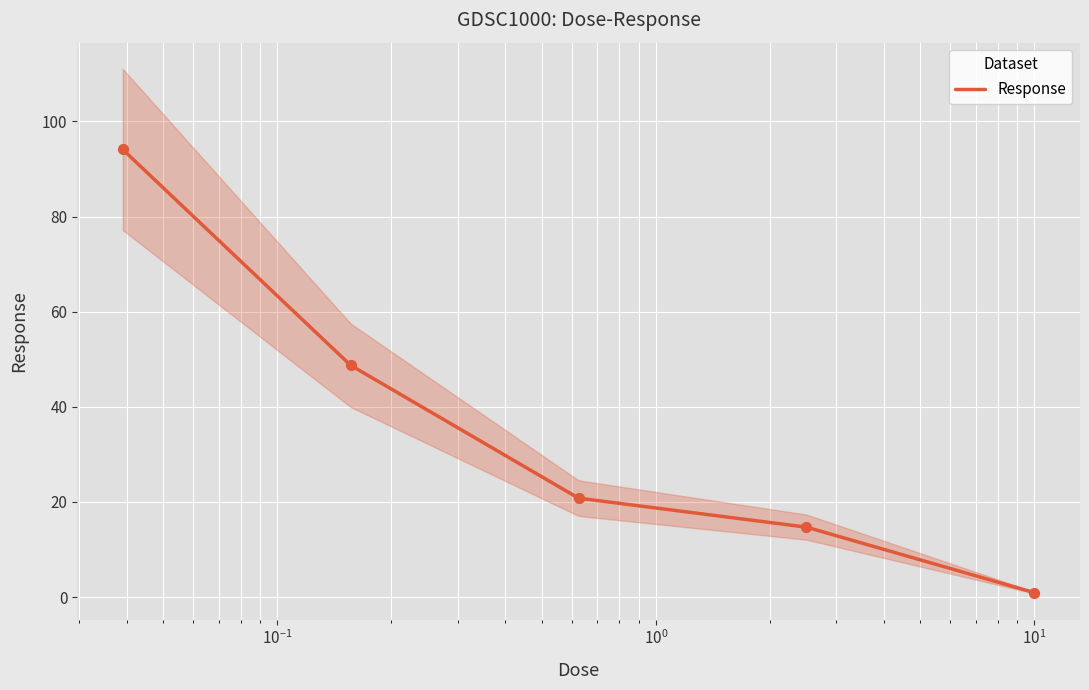

What is the change in value from 2.5 to 10.0?

-13.8